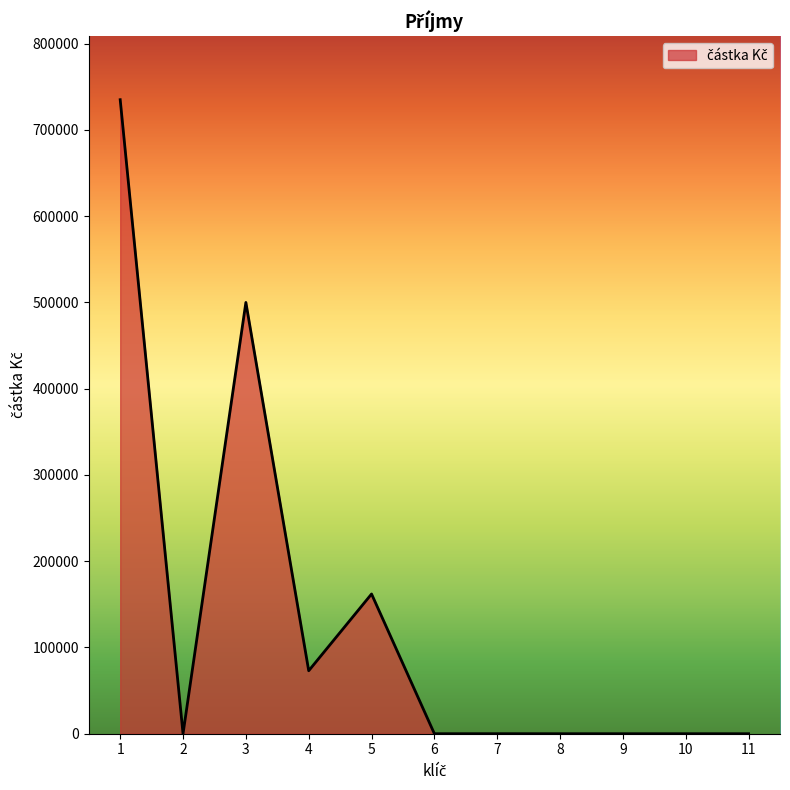

What is the approximate value at 5?

162000.0